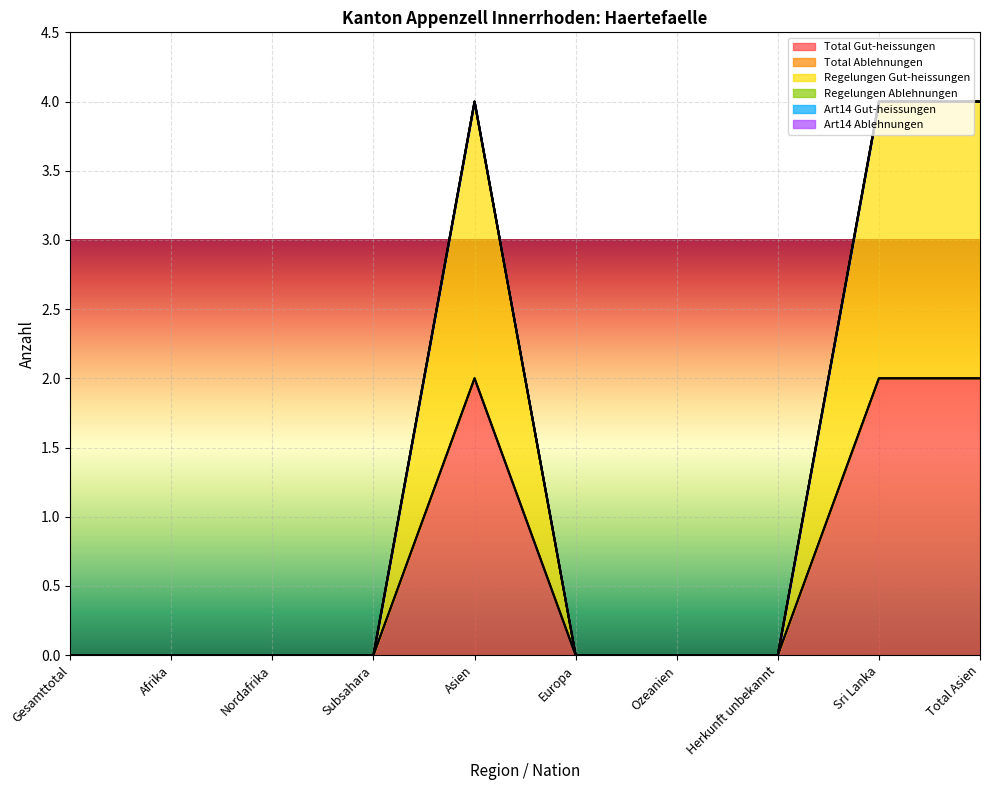

Reading left to right, transcribe all the data shown in this chart.

Total Gut-heissungen: 0	0	0	0	2	0	0	0	2	2
Total Ablehnungen: 0	0	0	0	0	0	0	0	0	0
Regelungen Gut-heissungen: 0	0	0	0	2	0	0	0	2	2
Regelungen Ablehnungen: 0	0	0	0	0	0	0	0	0	0
Art14 Gut-heissungen: 0	0	0	0	0	0	0	0	0	0
Art14 Ablehnungen: 0	0	0	0	0	0	0	0	0	0